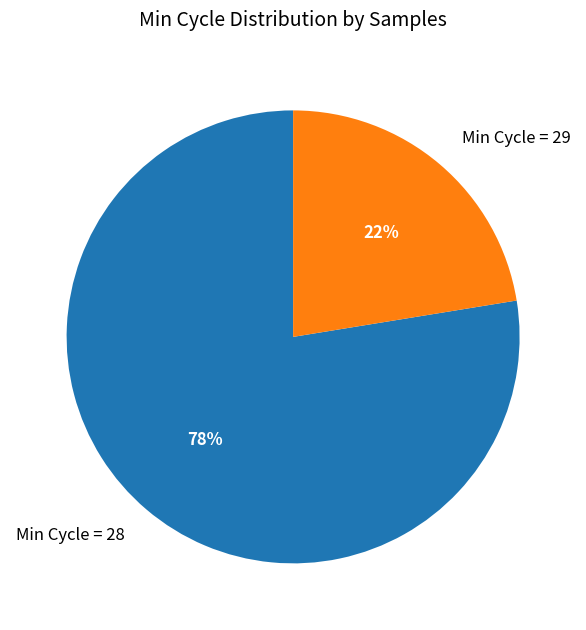

The Min Cycle = 28 slice represents 78% of the pie. True or false?

True